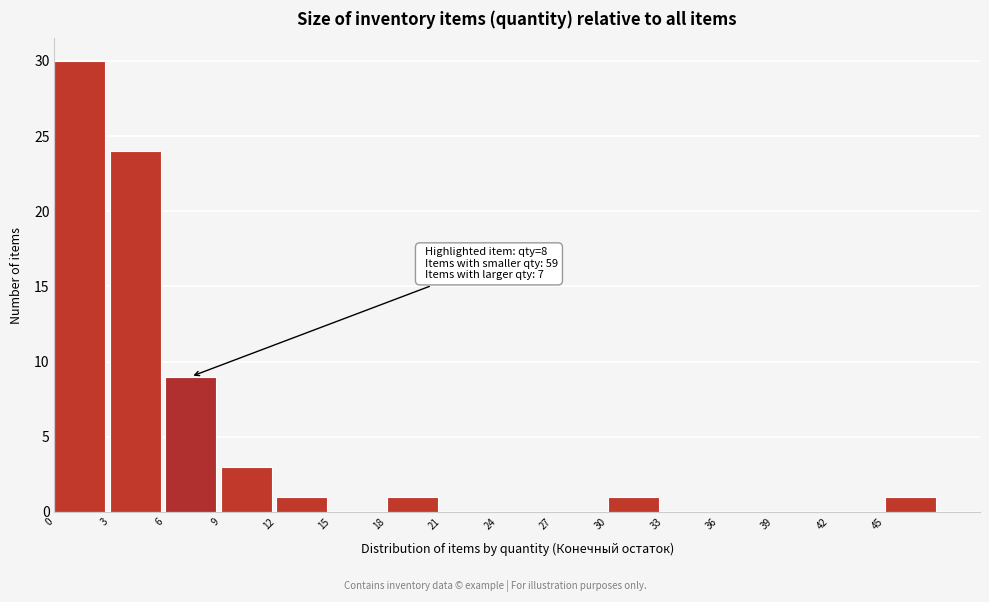

Which range on the x-axis has the tallest bar?

0 to 3